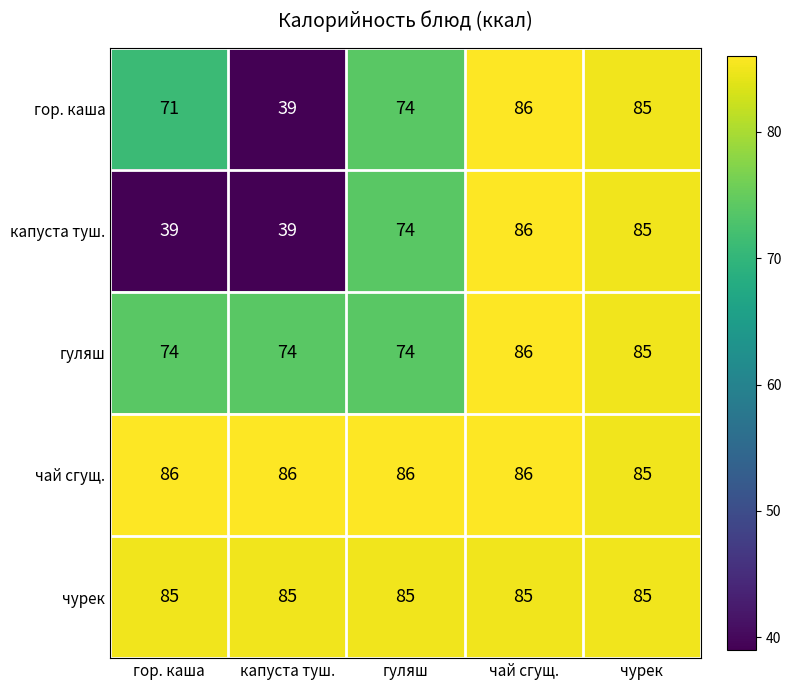

True or false: капуста туш. has a value of 85 at чурек.

True